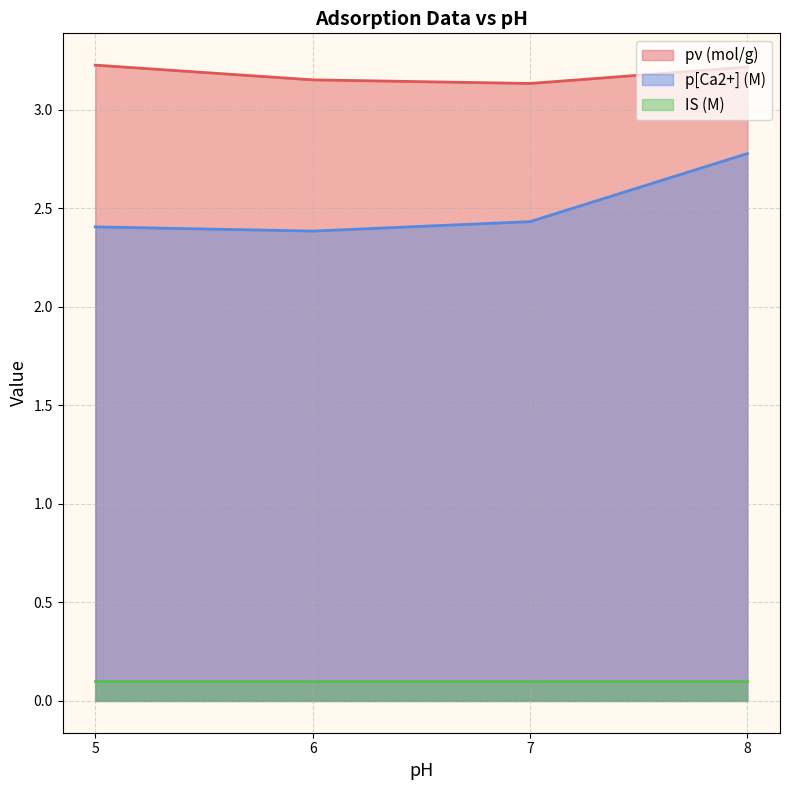

At which label is pν (mol/g) closest to 3?

6